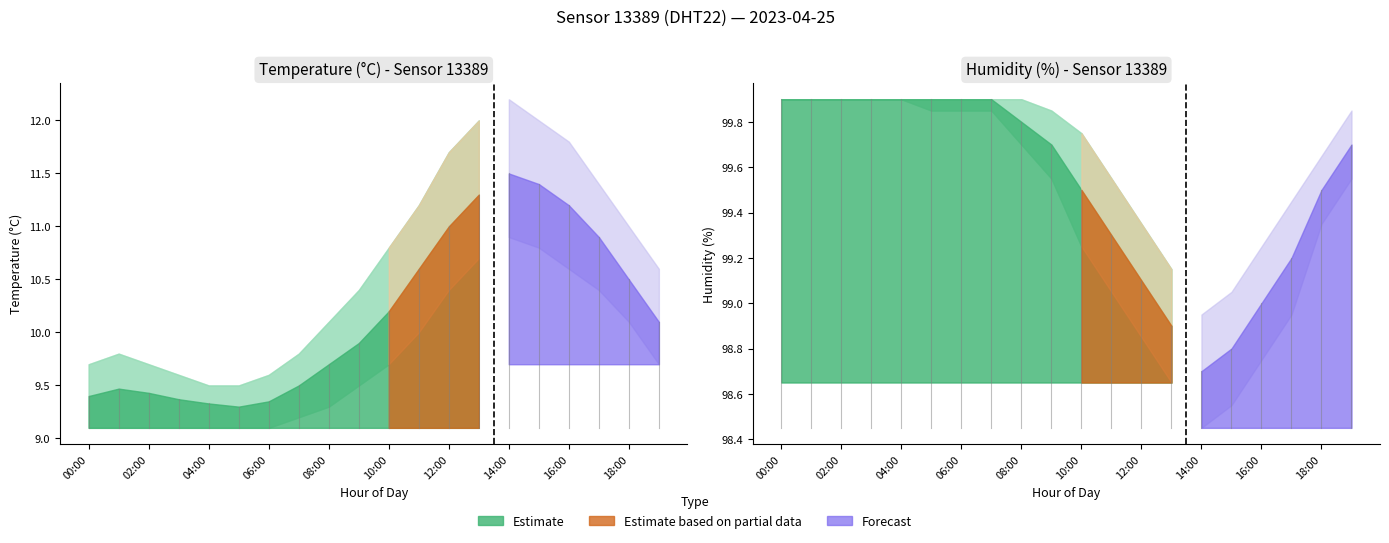

How many lines are shown in the chart?

6